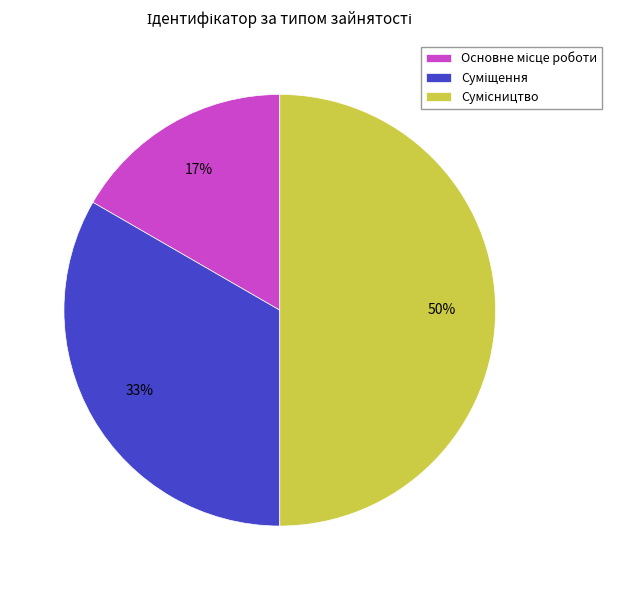

To the nearest percent, what is the average slice percentage?

33%